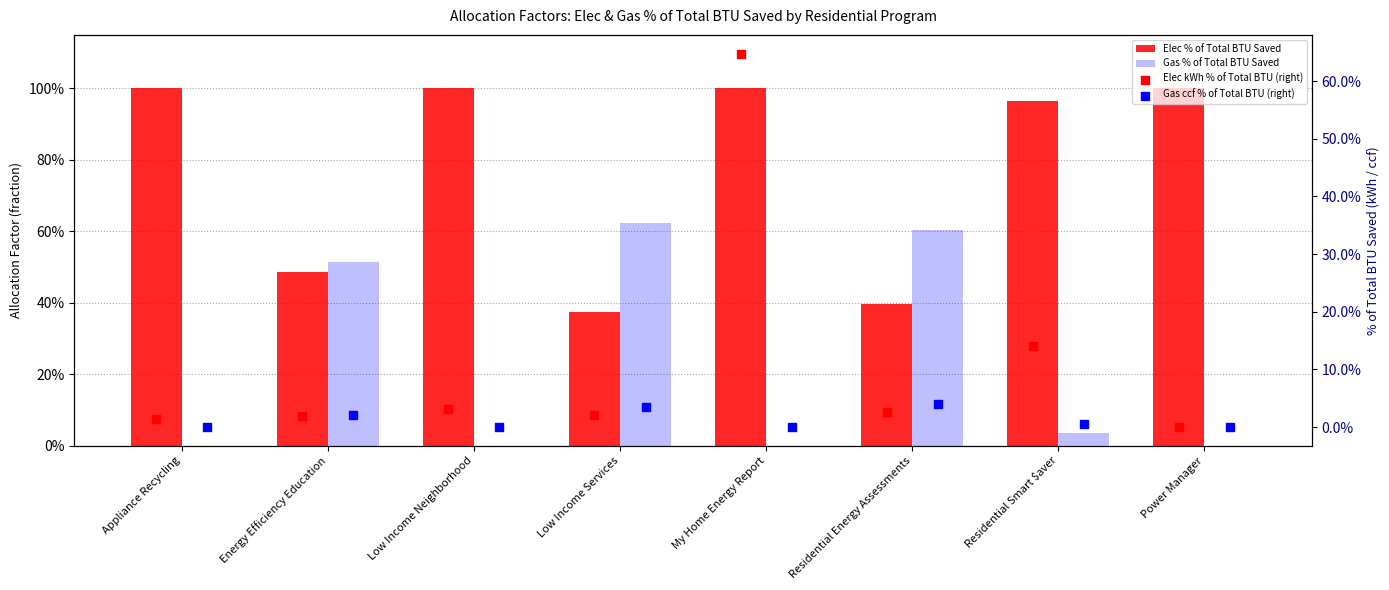

Which series contains the lowest Y value?

Gas % of Total BTU Saved